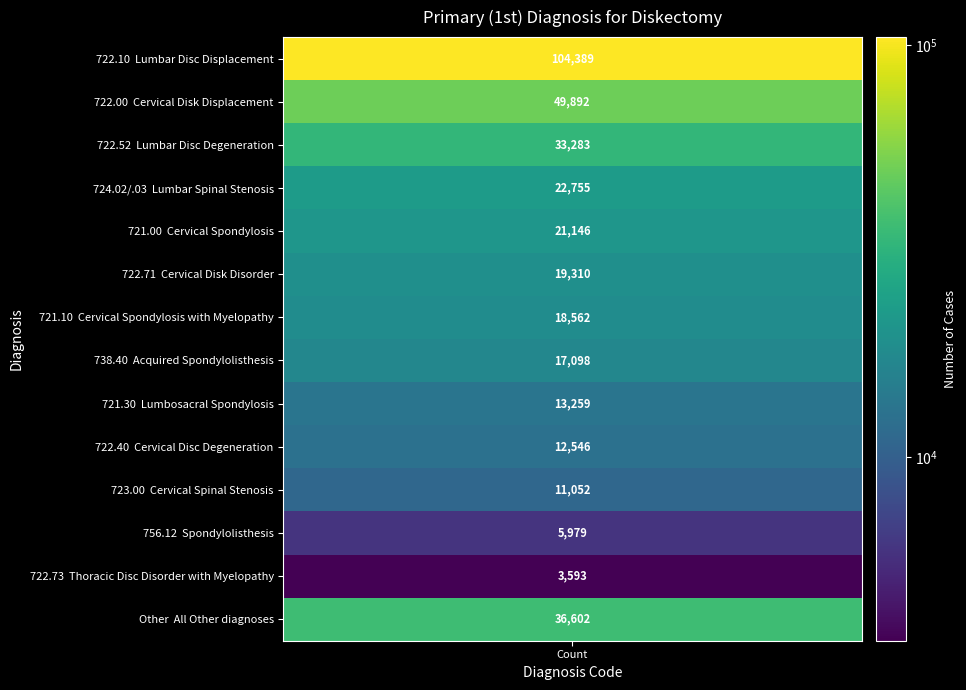

What is the difference between the maximum and minimum values?

100796